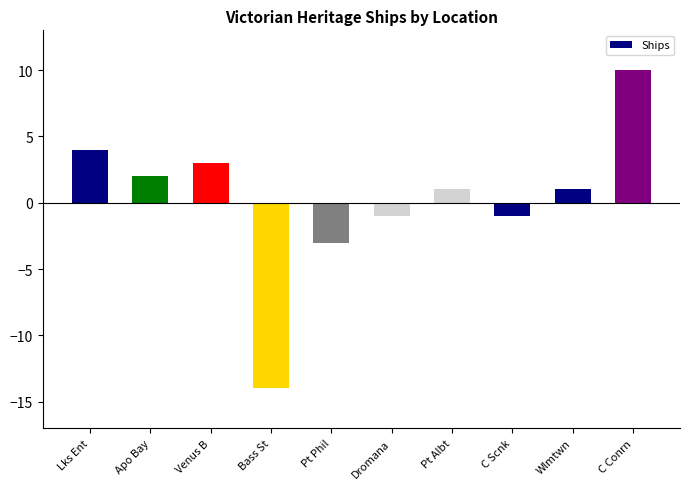

How many distinct data groups are displayed?

1